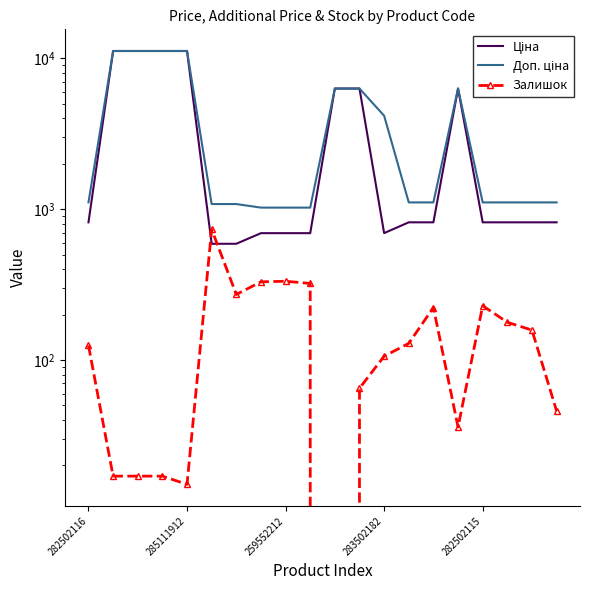

At 283502182, list the series in order from smallest to largest.

Залишок, Ціна, Доп. ціна